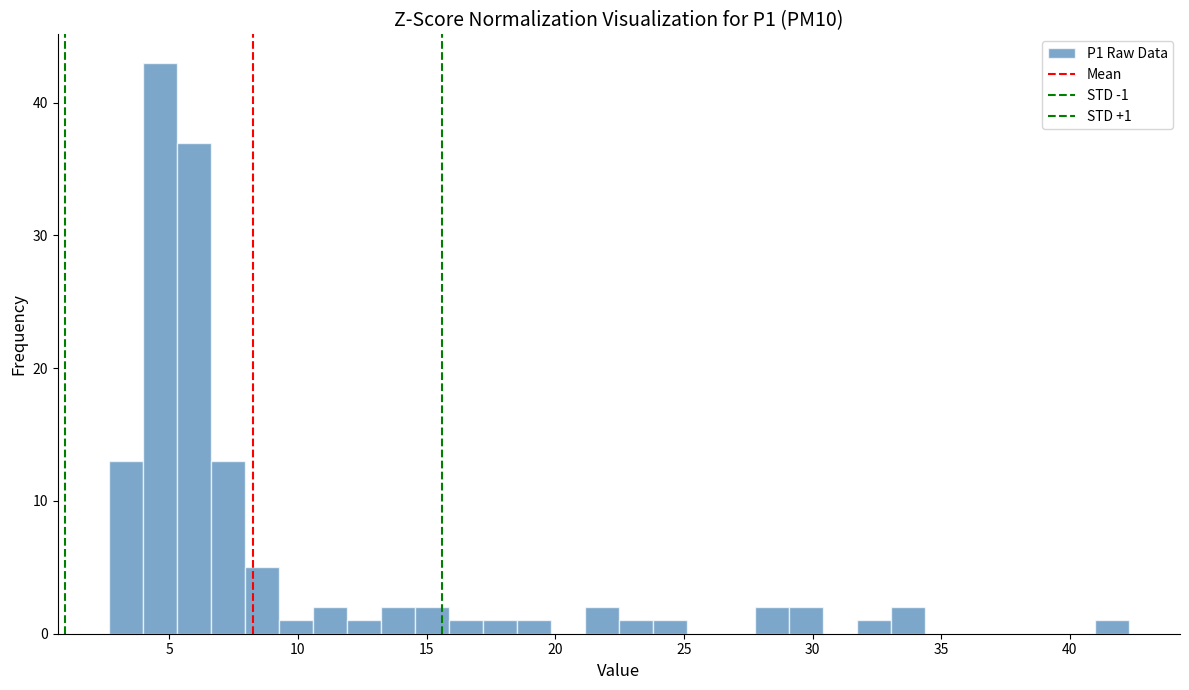

Around what value on the x-axis is the tallest bar? Give the approximate position of its centre, as read against the axis.

4.5